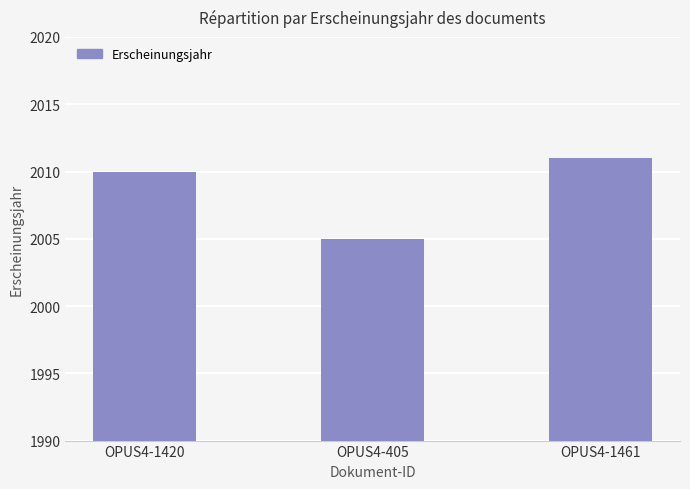

Reading right to left, extract all data points from this chart.

2011	2005	2010